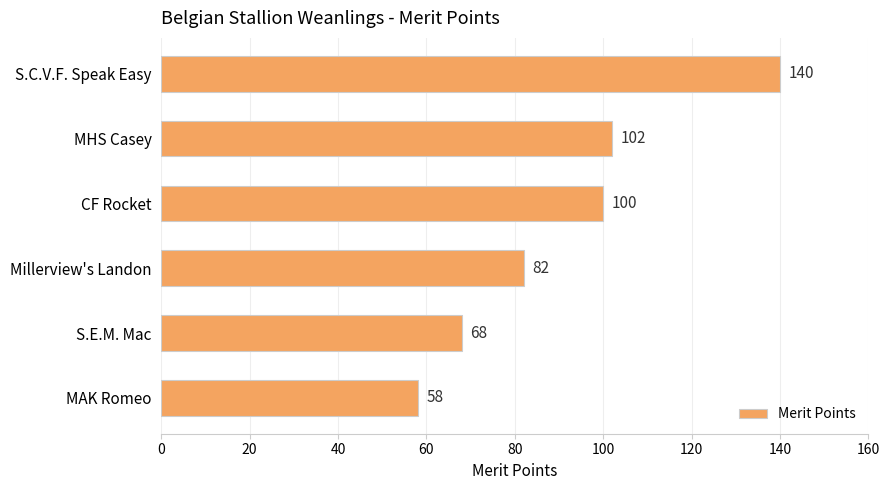

Is it true that the value at S.C.V.F. Speak Easy is 210?

False